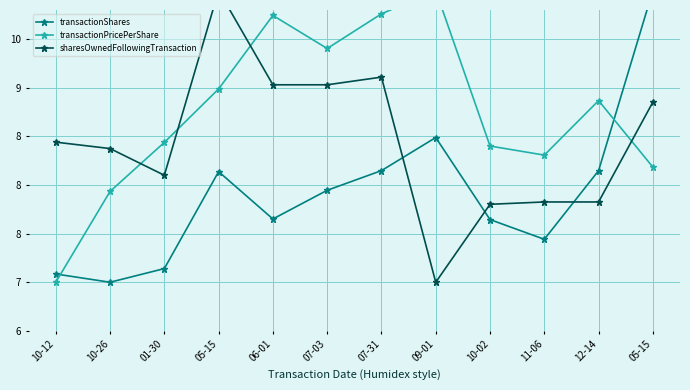

Where is transactionShares nearest to the value 8?

07-03